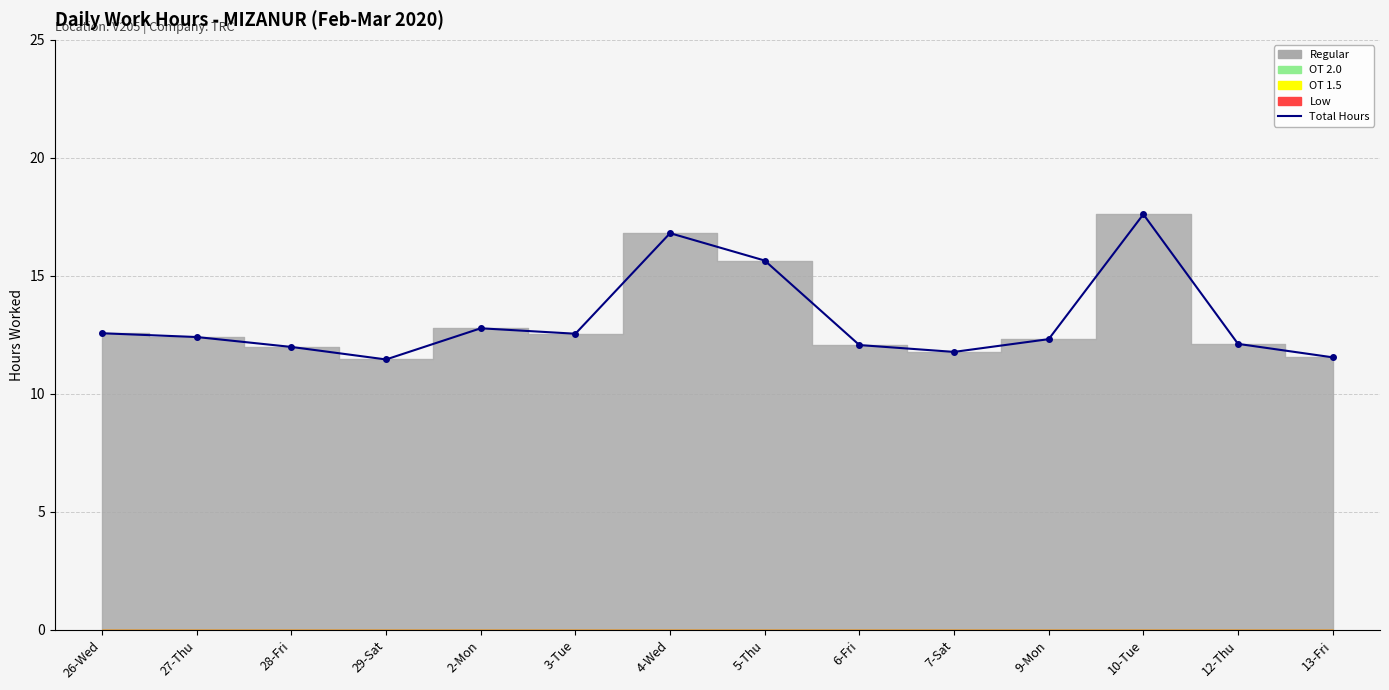

At which category does the data reach its first local peak?

2-Mon